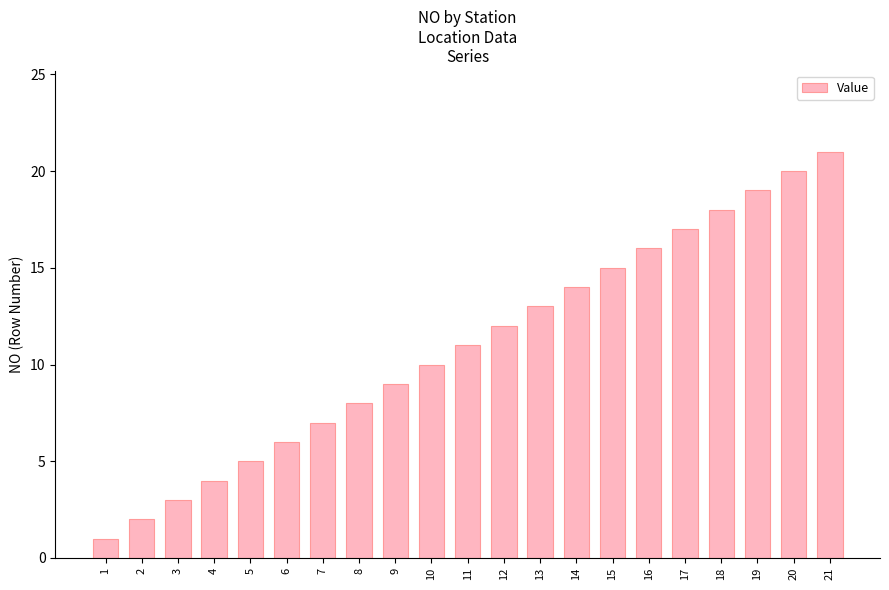

How many data points are less than 11?

10